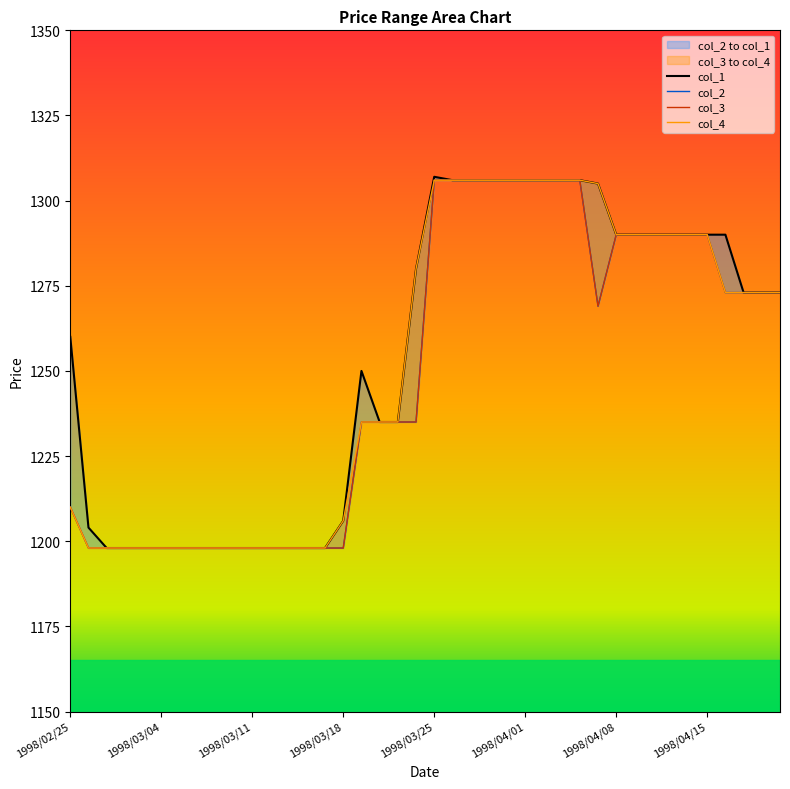

What is the label of the 35th point from the right?

1998/03/04